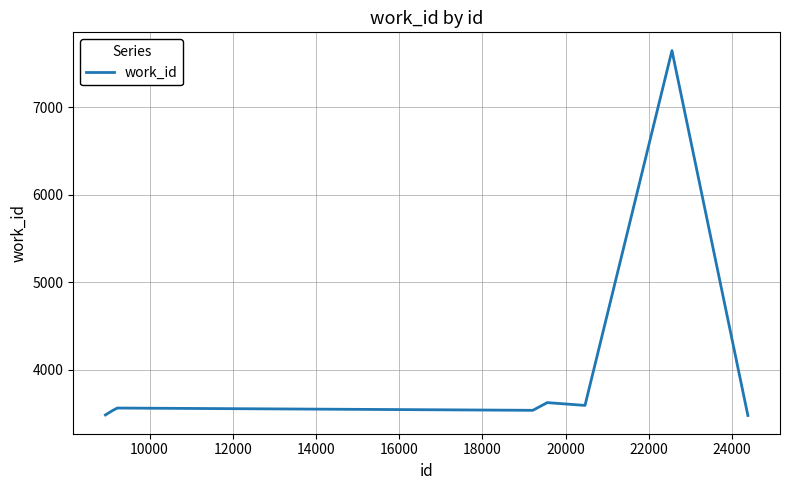

What is the maximum value shown in the chart?

7649